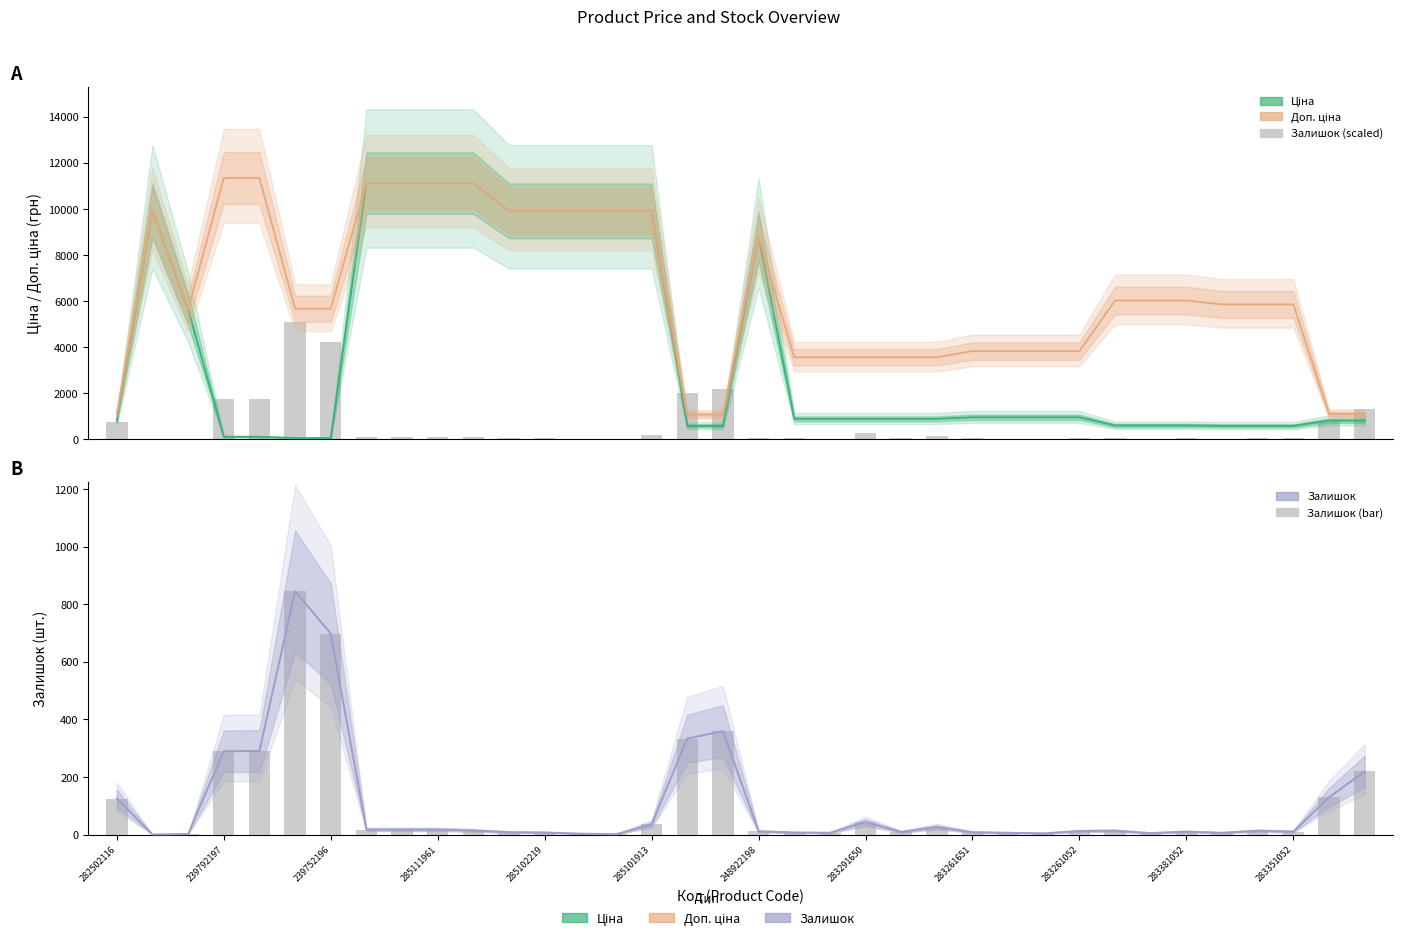

What is the average value of the Ціна series?

3725.8